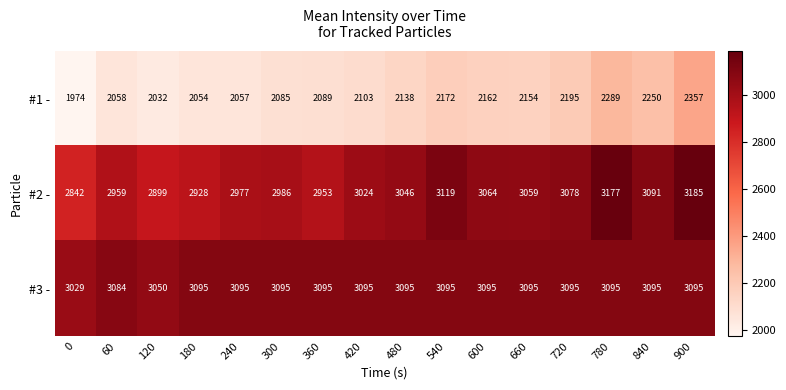

Which category has the highest value across all series?

900